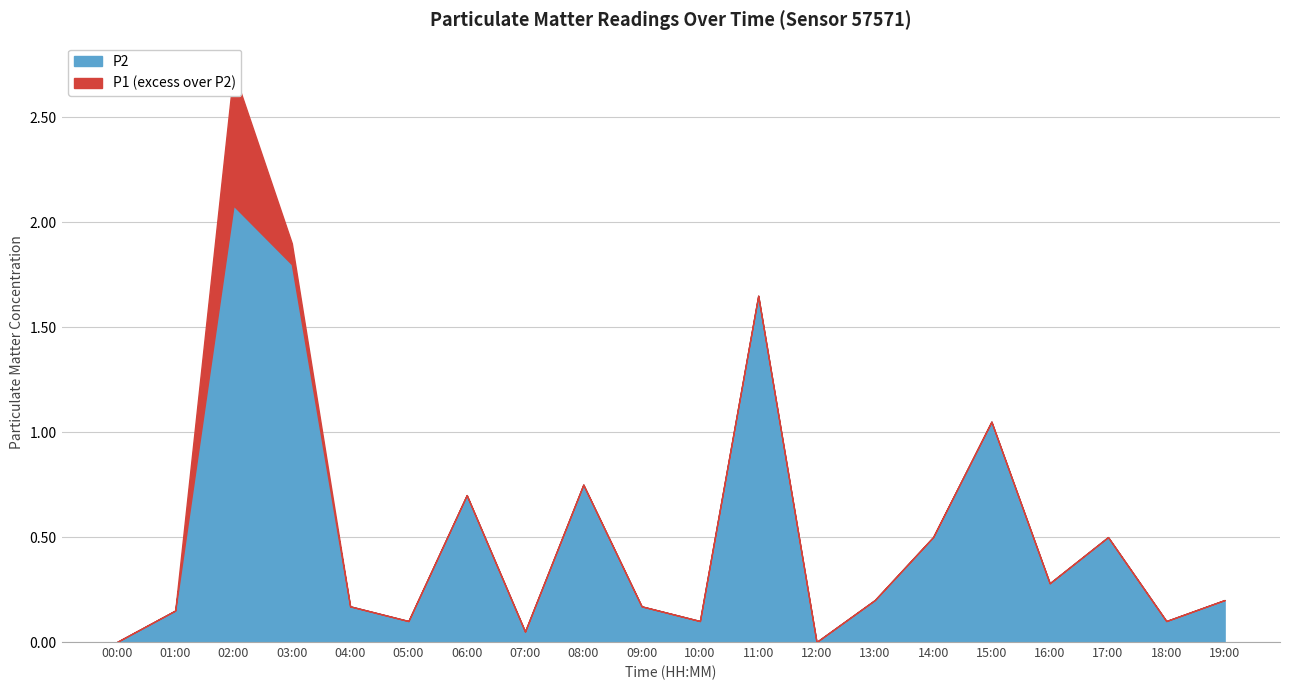

Is the value of P1 at 10:00 greater than the value of P2 at 19:00?

No